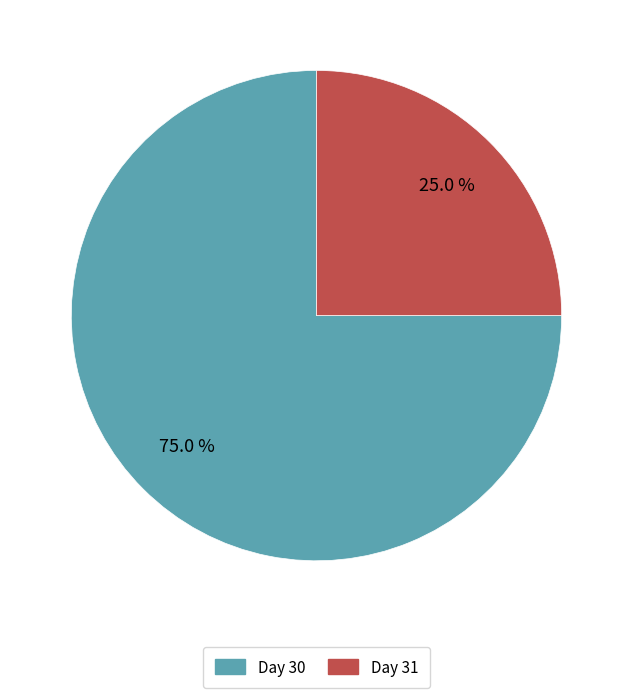

How many segments does this pie chart have?

2